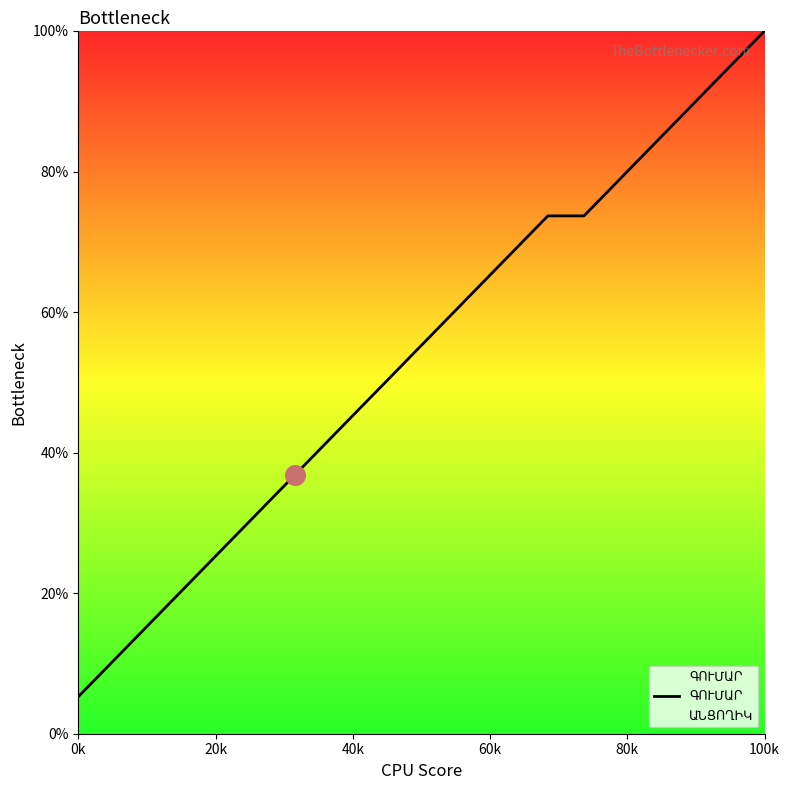

Which has a higher value, 100k or 0k?

100k